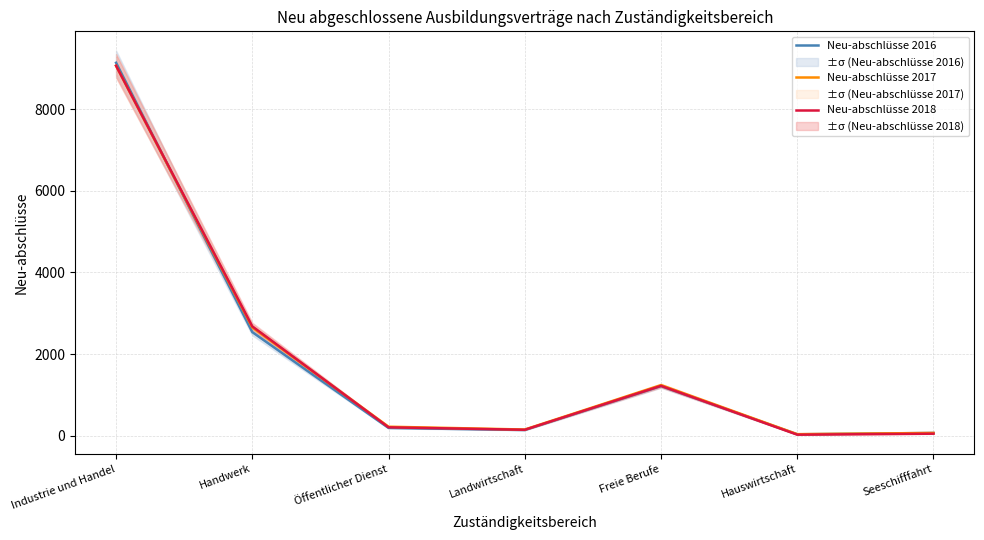

Reading right to left, what are all the values shown in this chart?

Neu-abschlüsse 2016: Seeschifffahrt=66	Hauswirtschaft=33	Freie Berufe=1215	Landwirtschaft=138	Öffentlicher Dienst=189	Handwerk=2538	Industrie und Handel=9141
Neu-abschlüsse 2017: Seeschifffahrt=66	Hauswirtschaft=36	Freie Berufe=1239	Landwirtschaft=150	Öffentlicher Dienst=219	Handwerk=2652	Industrie und Handel=9066
Neu-abschlüsse 2018: Seeschifffahrt=48	Hauswirtschaft=24	Freie Berufe=1221	Landwirtschaft=144	Öffentlicher Dienst=204	Handwerk=2679	Industrie und Handel=9069